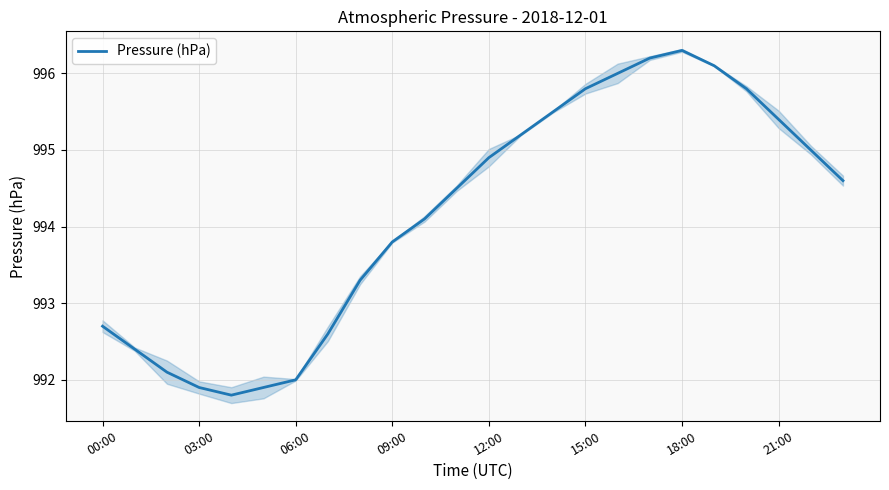

Does the chart display data point markers on the line(s)?

No